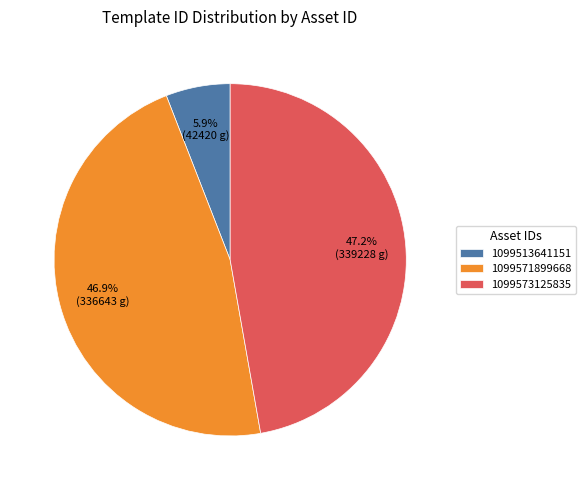

Is the sum of 1099573125835 and 1099571899668 greater than half?

Yes